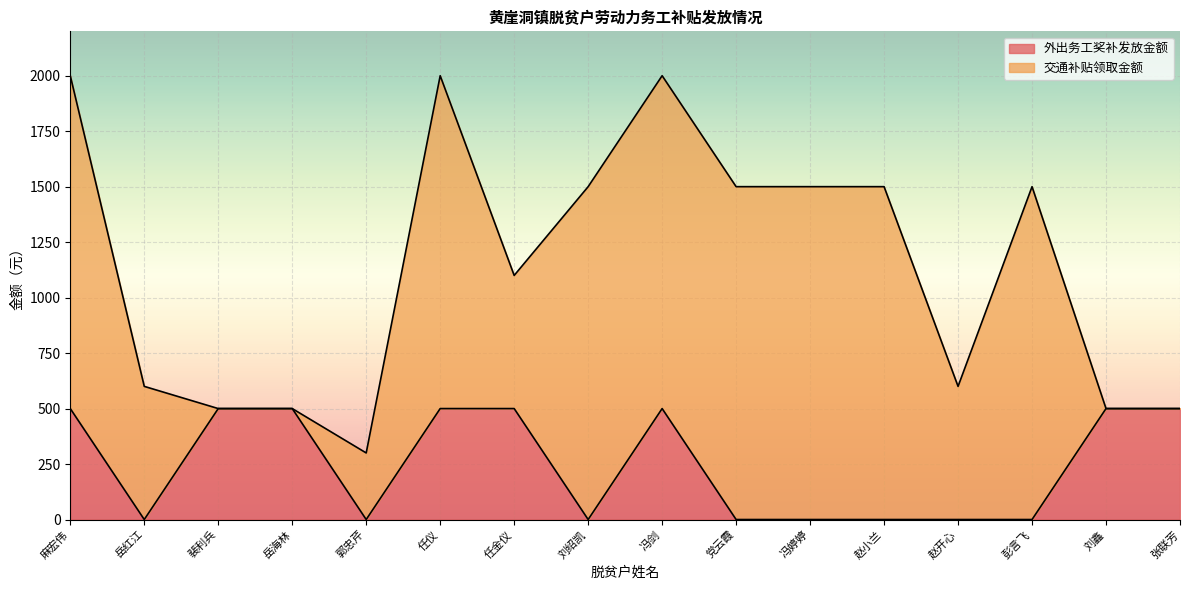

What is the difference between the maximum and second lowest values?

500